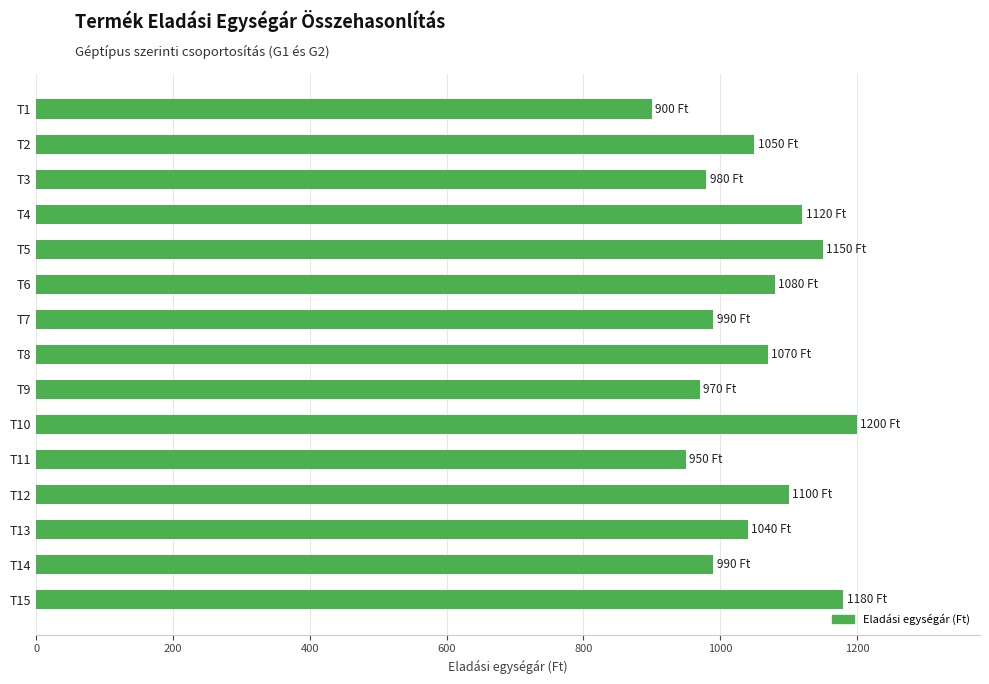

What is the approximate value at T4, to the nearest 5?

1120